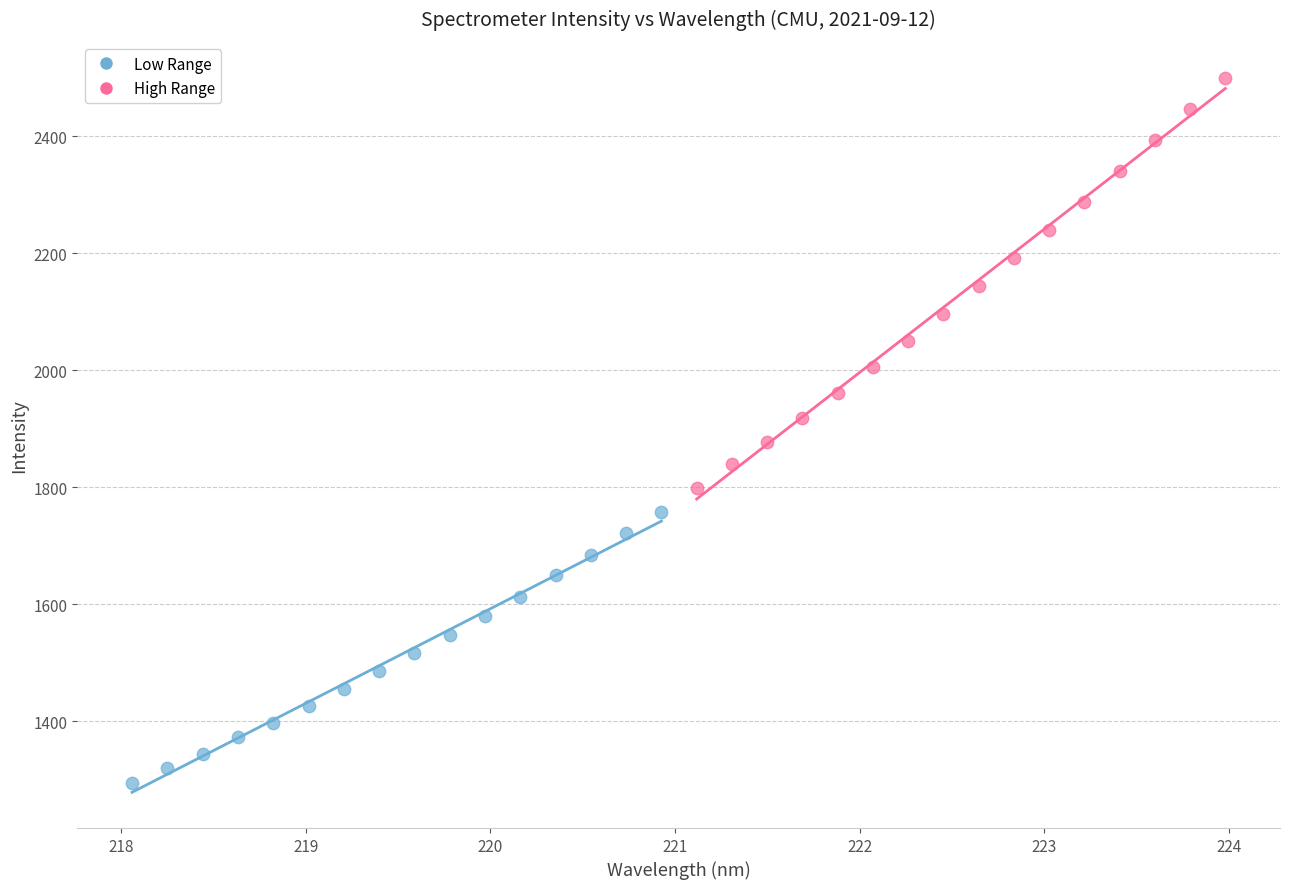

Which series reaches the maximum Y coordinate?

High Range